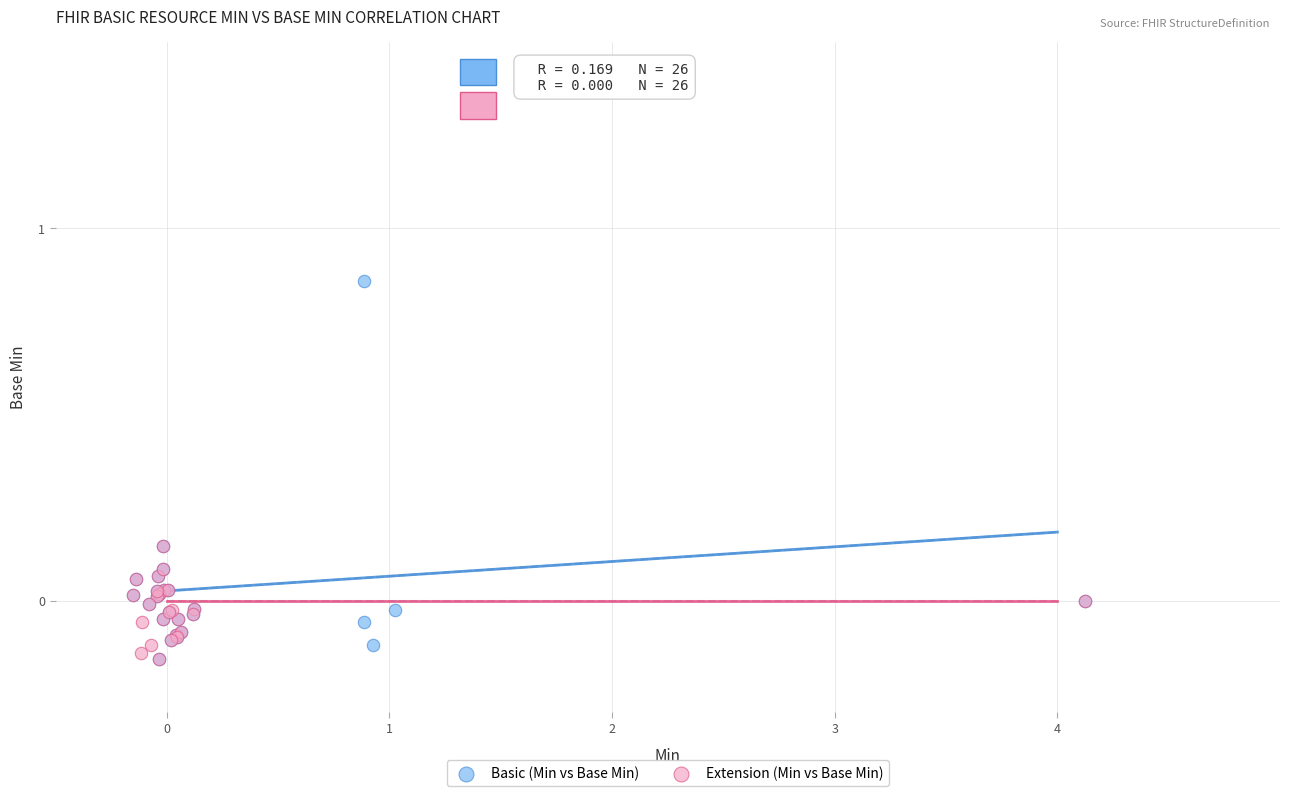

Which series reaches the maximum Y coordinate?

Basic (Min vs Base Min)